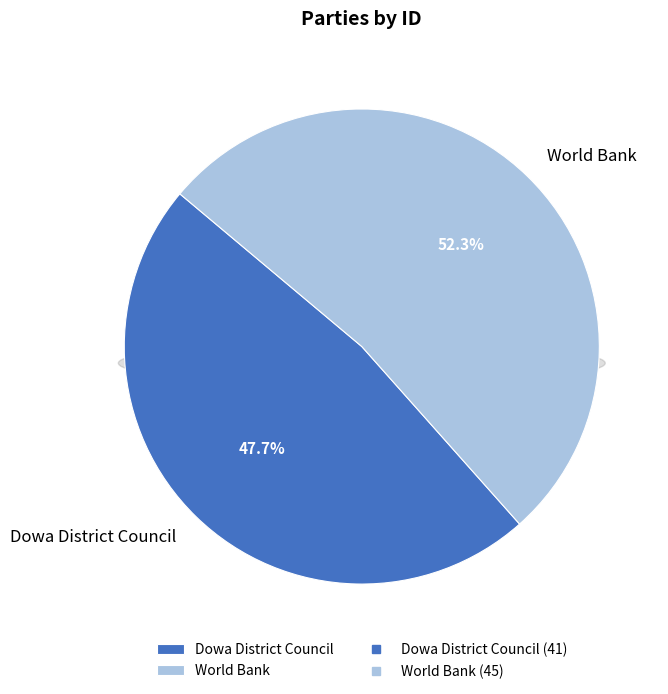

Between Dowa District Council and World Bank, which is larger?

World Bank